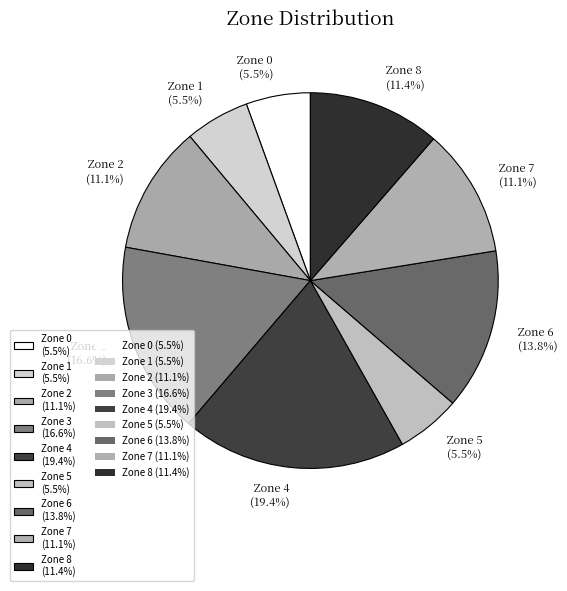

Is there any slice that represents more than half of the pie?

No